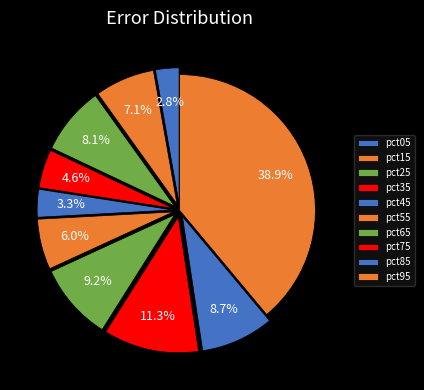

How many slices are in this pie chart?

10